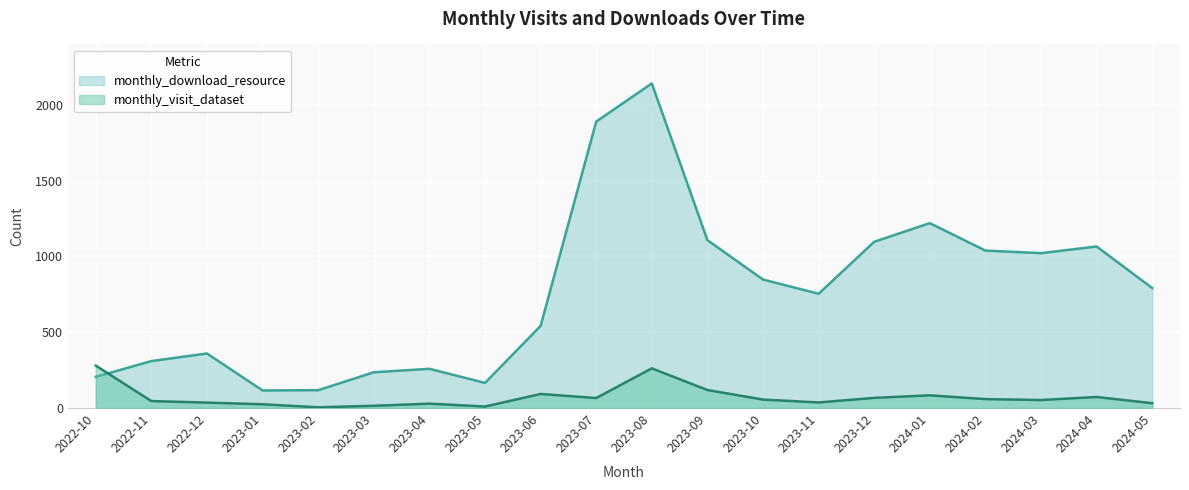

True or false: monthly_download_resource has more than 2 points higher than both neighbors.

True